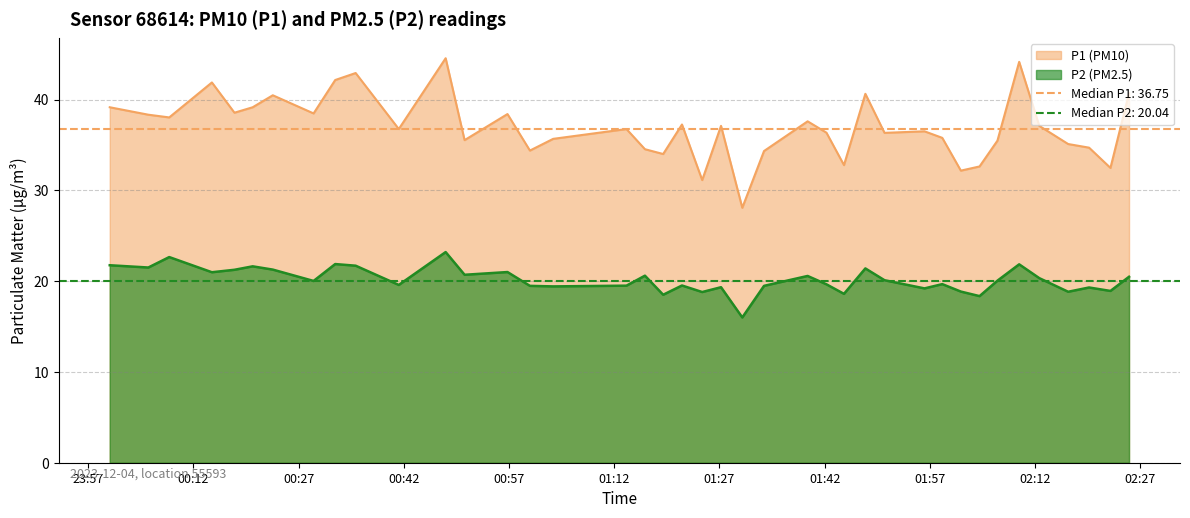

At which category is the sum across all series the highest?

00:47